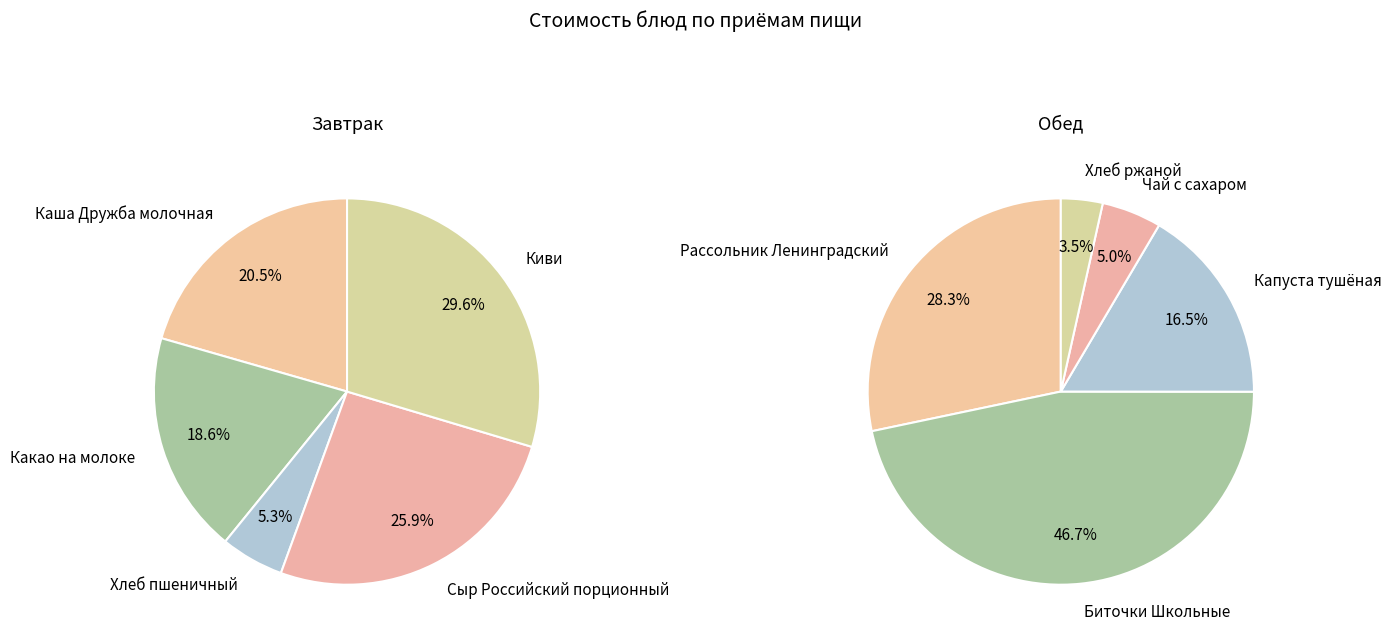

Which series has the widest spread of values?

Обед